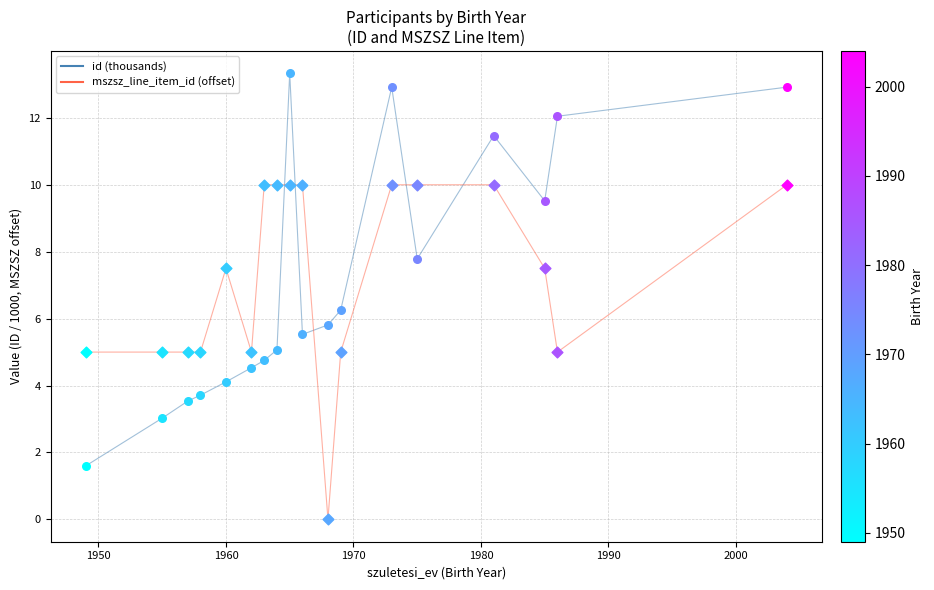

At how many categories does at least one series exceed 6?

12